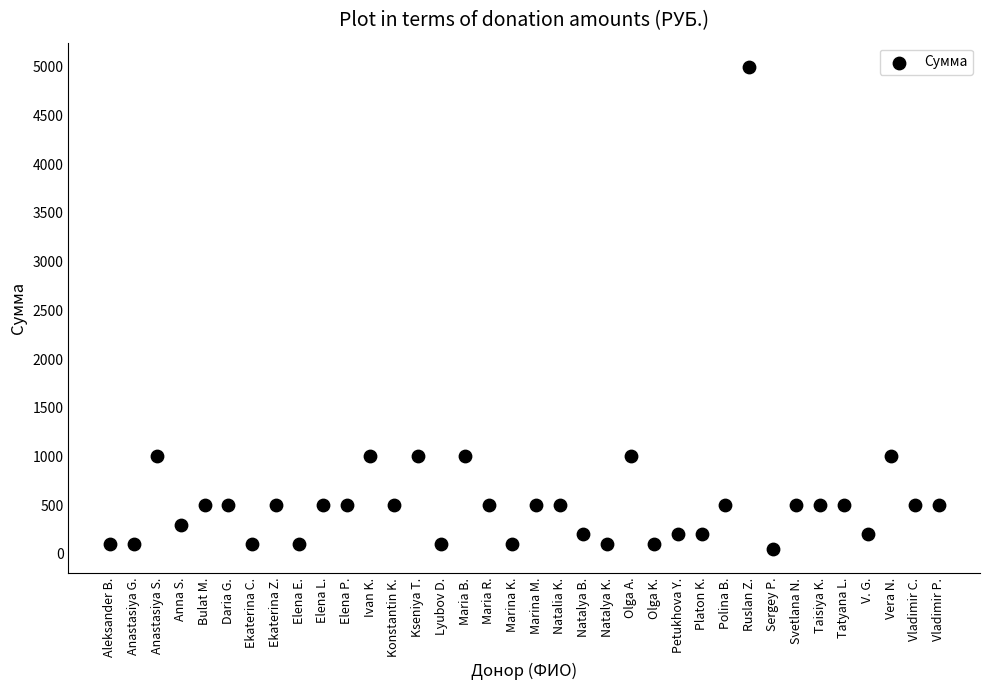

What is the range of Y values (max minus min)?

4950